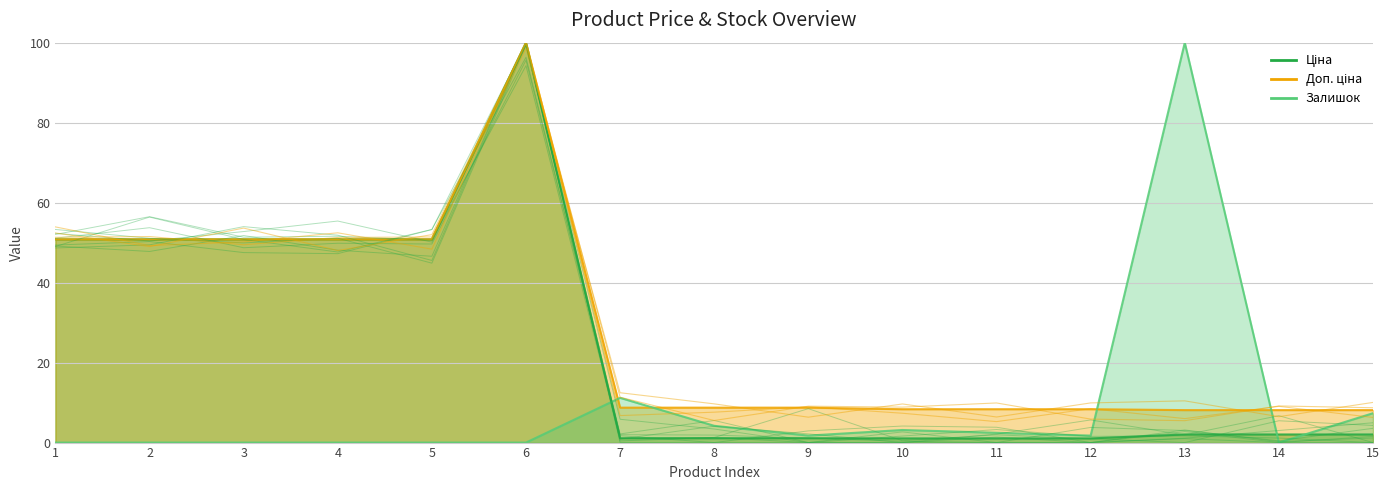

What are all the series names shown in the legend?

Ціна, Доп. ціна, Залишок